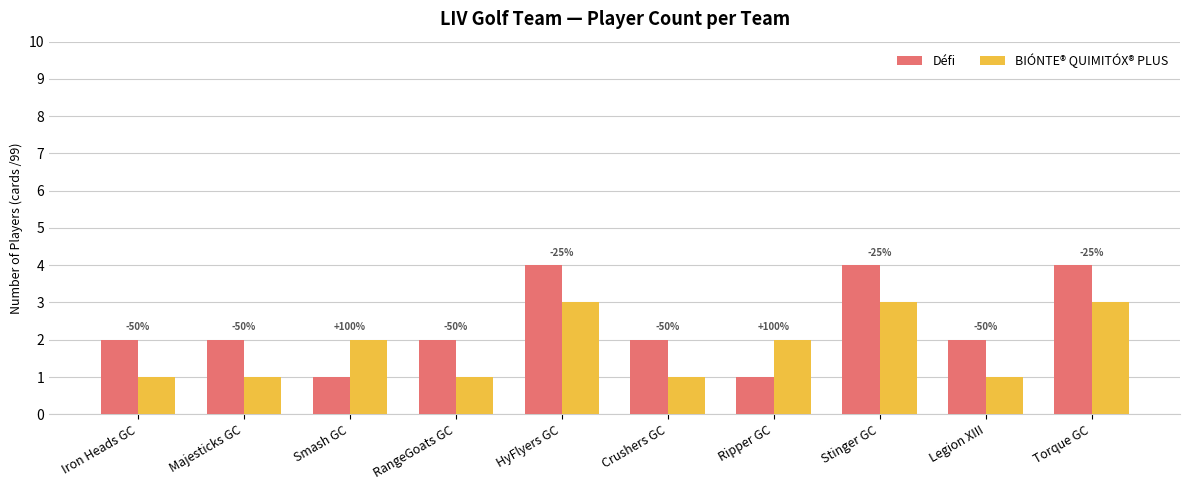

Reading left to right, transcribe all the data shown in this chart.

Défi: 2	2	1	2	4	2	1	4	2	4
BIÓNTE® QUIMITÓX® PLUS: 1	1	2	1	3	1	2	3	1	3